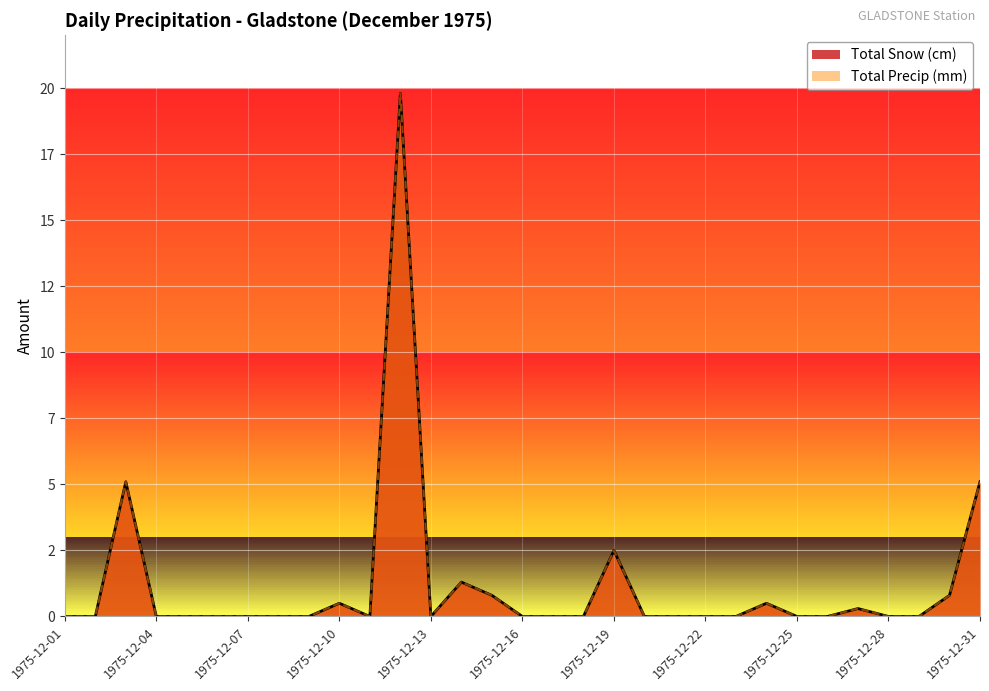

Rank the series by their maximum value, from lowest to highest.

Total Snow (cm), Total Precip (mm)